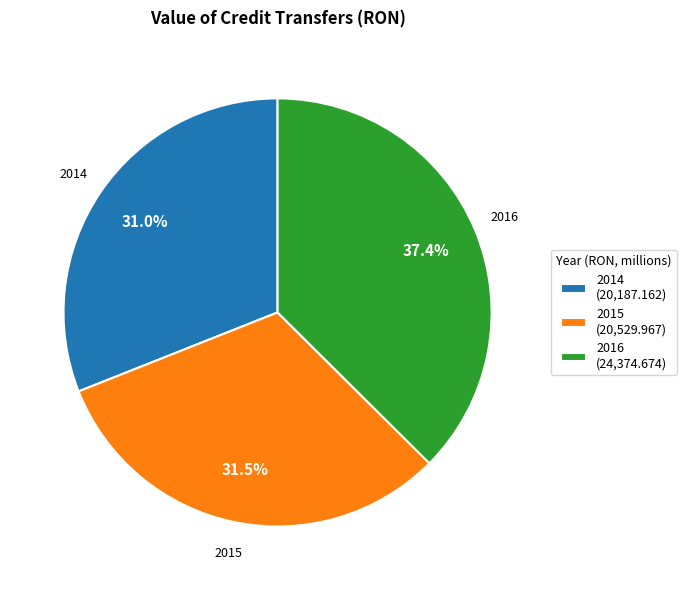

What is the largest slice in the pie chart?

2016 (24,374.674)